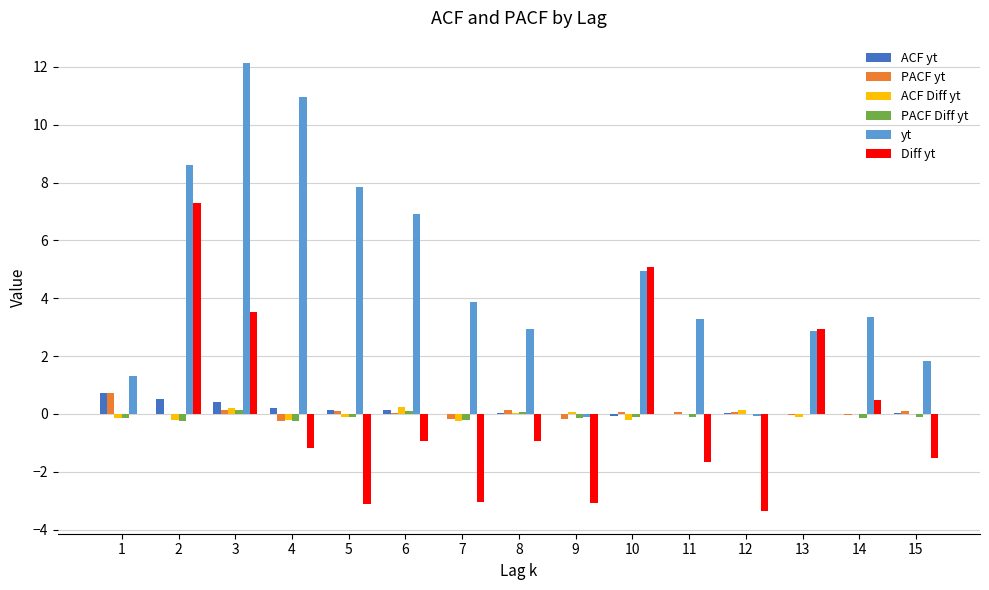

What is the sum of all Diff yt values?

0.5